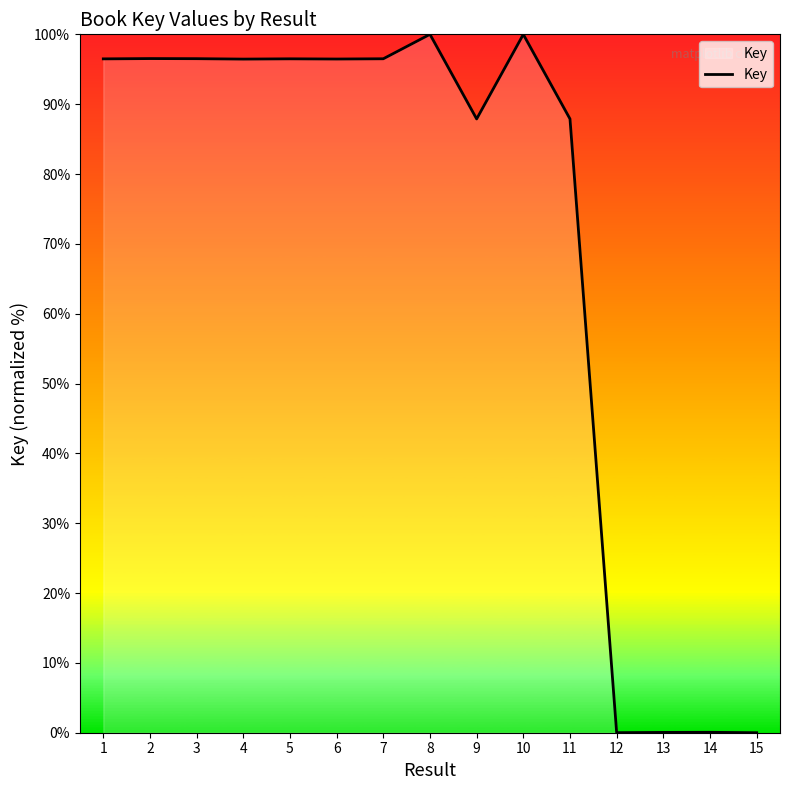

How many categories are shown in the chart?

15